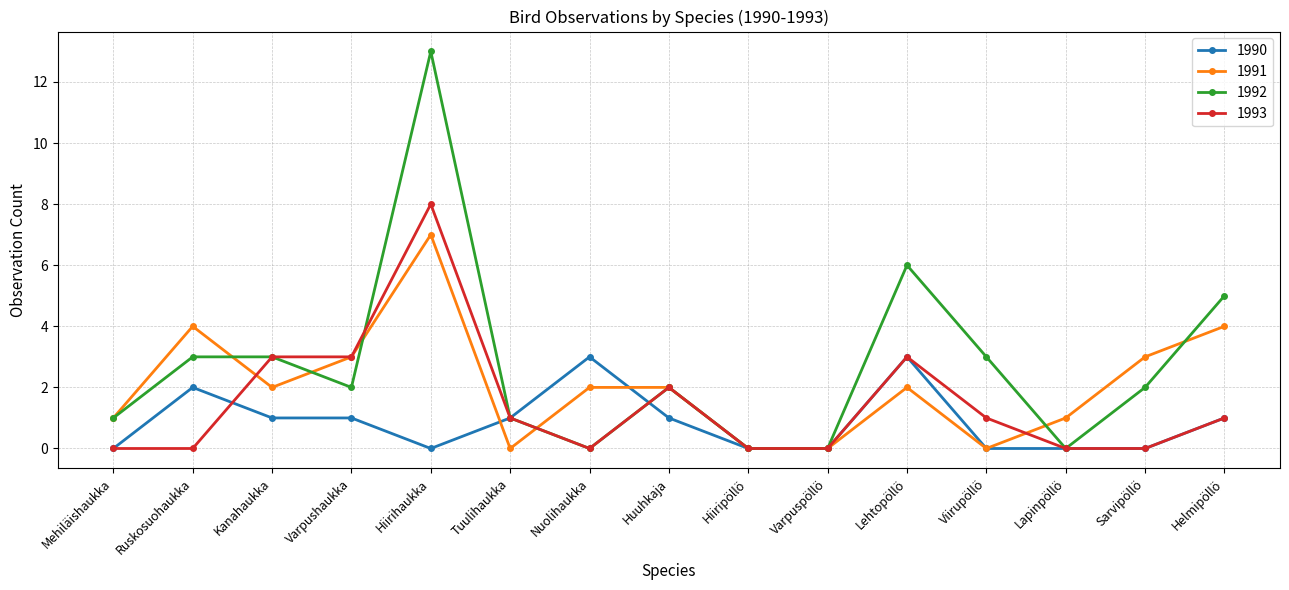

What is the maximum value for 1991?

7